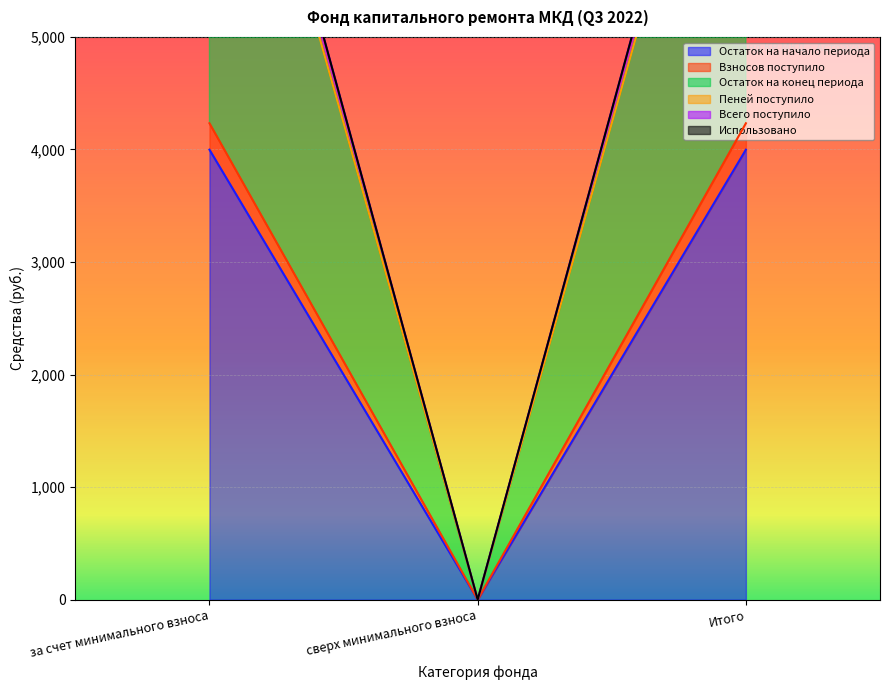

At which category is the sum across all series the highest?

за счет минимального взноса